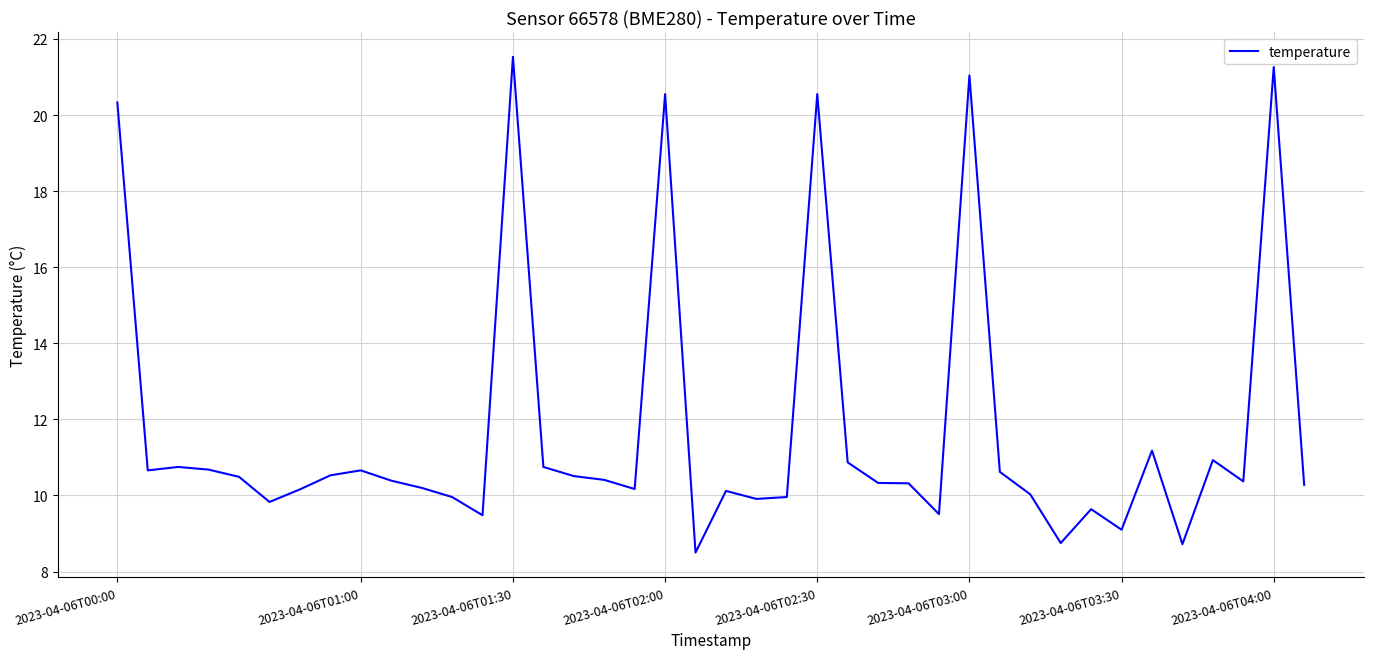

What is the average value?

11.8